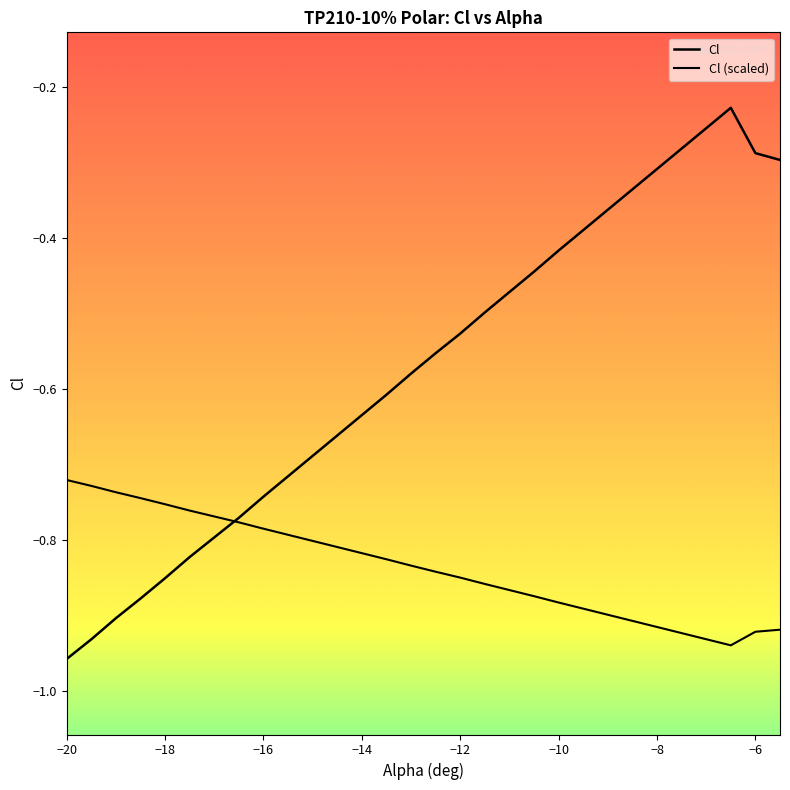

Reading left to right, list all the values displayed in this chart.

-1.0	-0.9	-0.9	-0.9	-0.8	-0.8	-0.8	-0.8	-0.7	-0.7	-0.7	-0.7	-0.6	-0.6	-0.6	-0.6	-0.5	-0.5	-0.5	-0.4	-0.4	-0.4	-0.4	-0.3	-0.3	-0.3	-0.3	-0.2	-0.3	-0.3